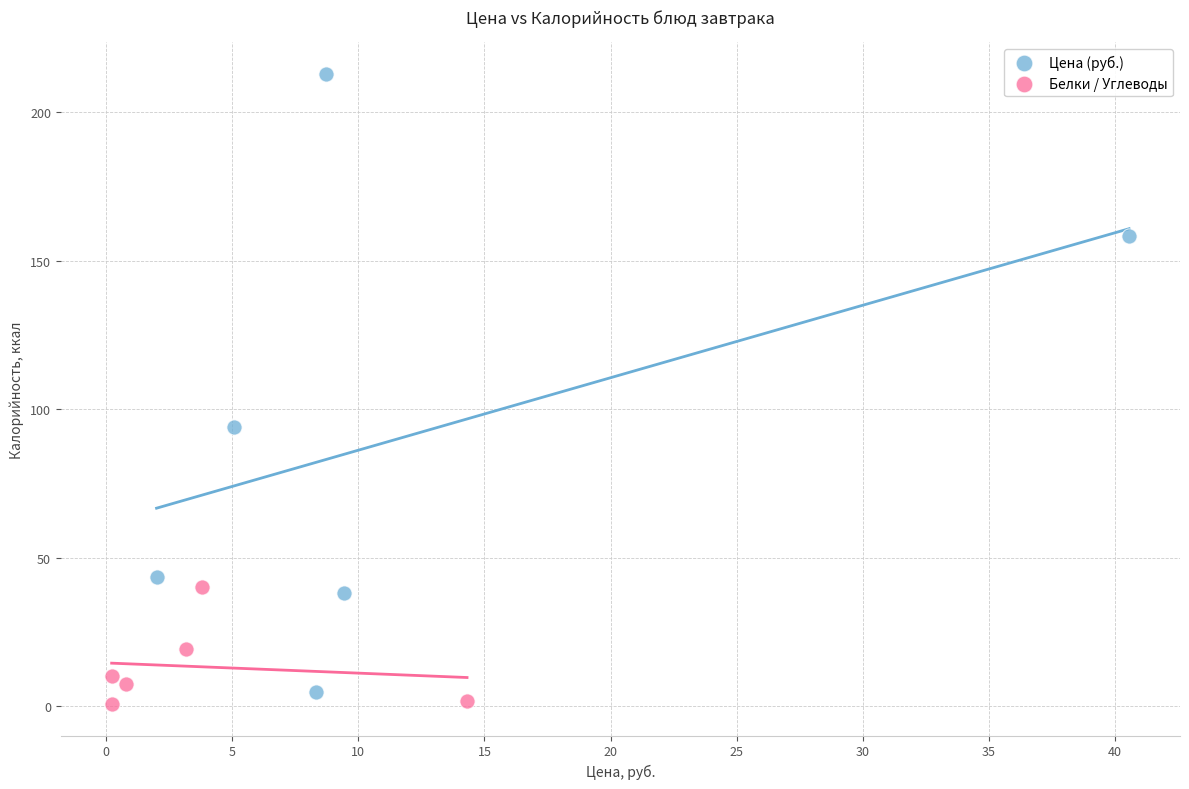

What are all the series names shown in the legend?

Цена (руб.), Белки / Углеводы